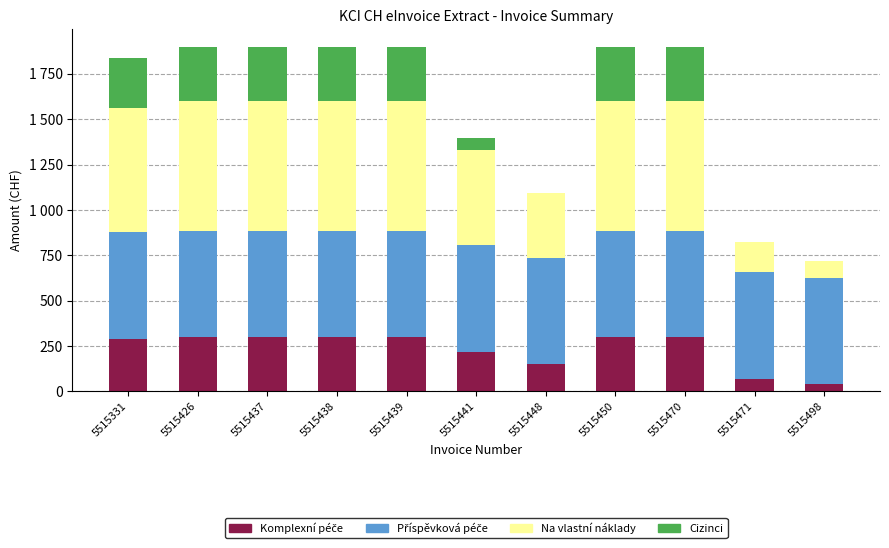

Does the chart contain stacked bars?

Yes